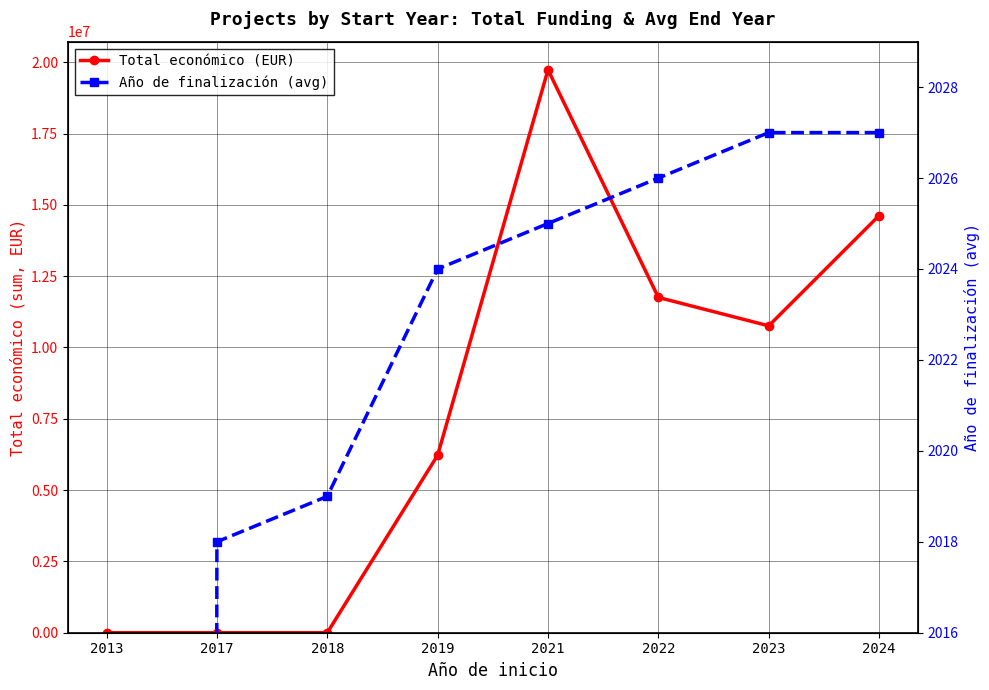

Where does the Año de finalización (avg) series first go above 2025?

2022